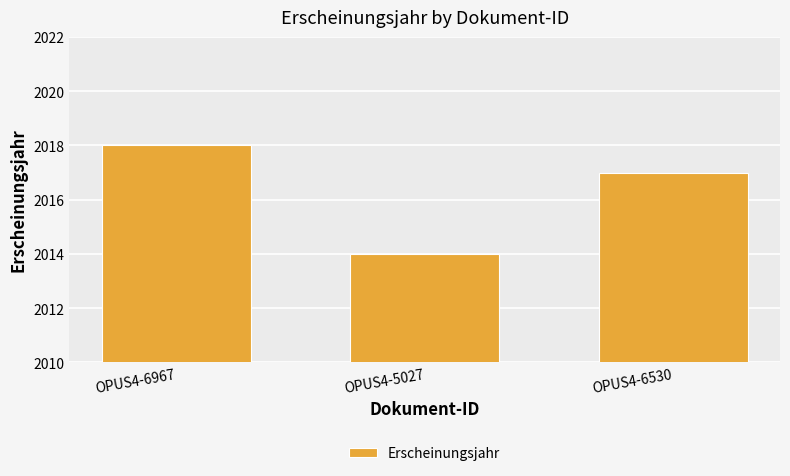

Rank the categories by value from highest to lowest.

OPUS4-6967, OPUS4-6530, OPUS4-5027